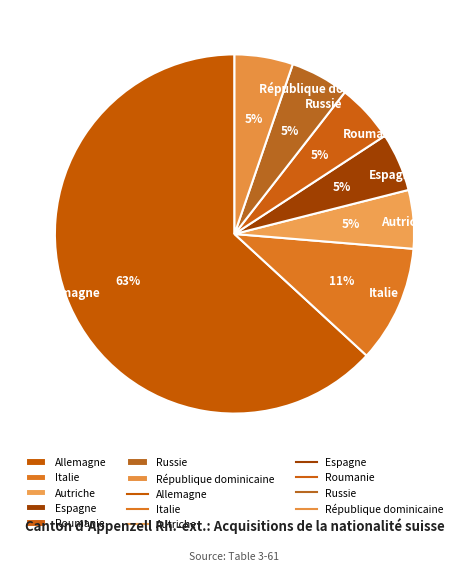

Count the number of slices in the pie.

7